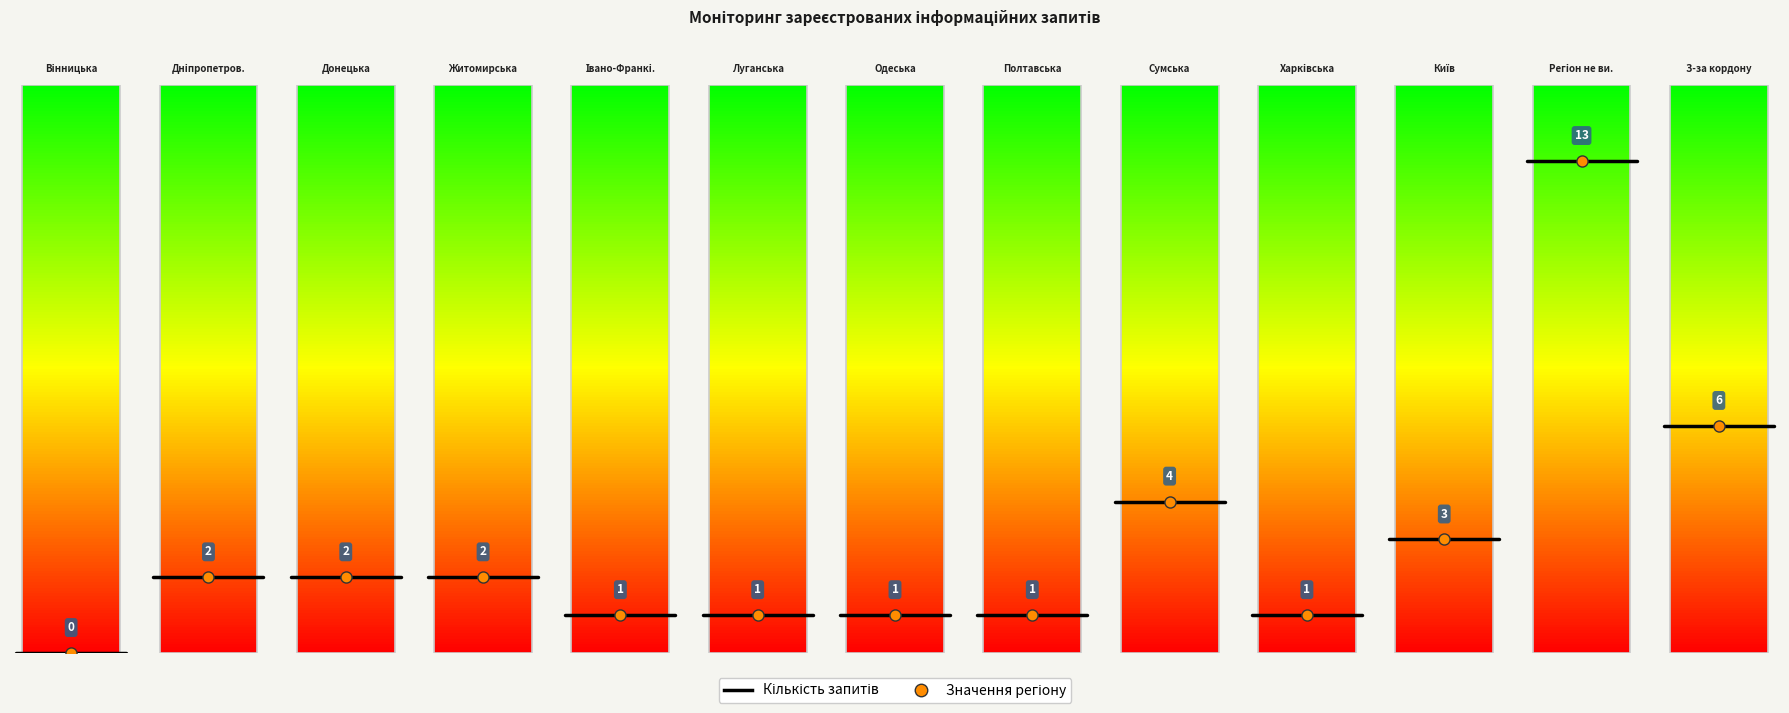

Is it true that the value at Київ is 3?

True